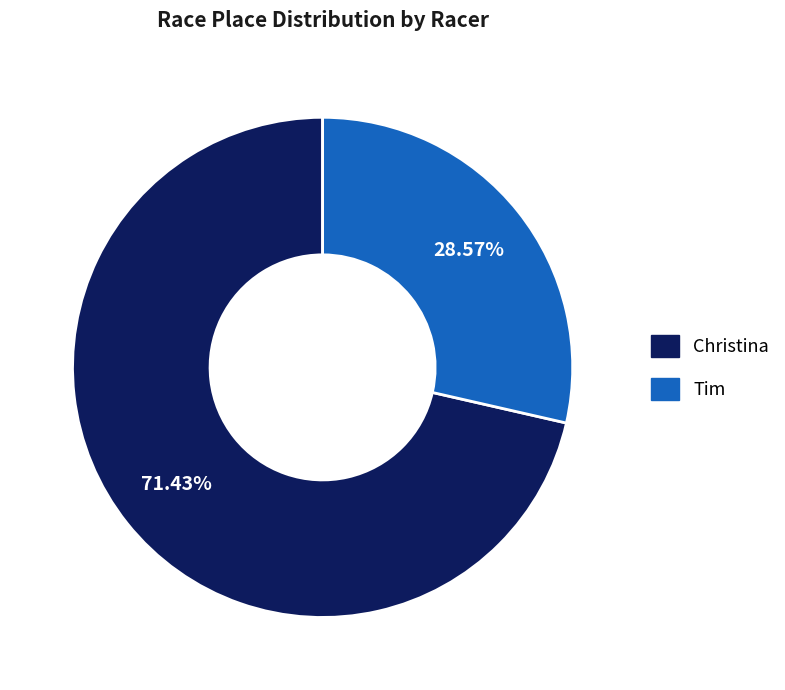

Between Tim and Christina, which is larger?

Christina